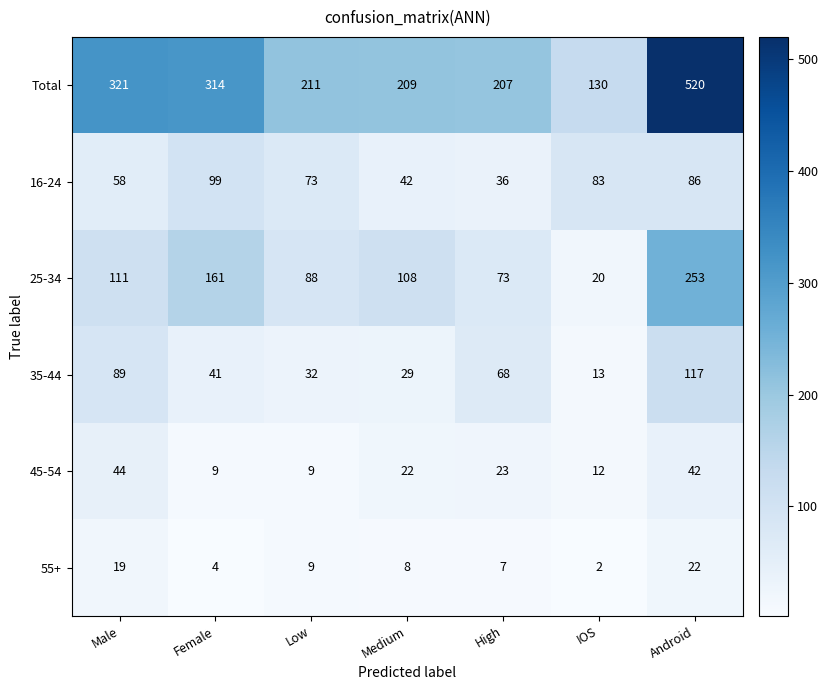

List the labels in order of 16-24 value, largest first.

Female, Android, IOS, Low, Male, Medium, High